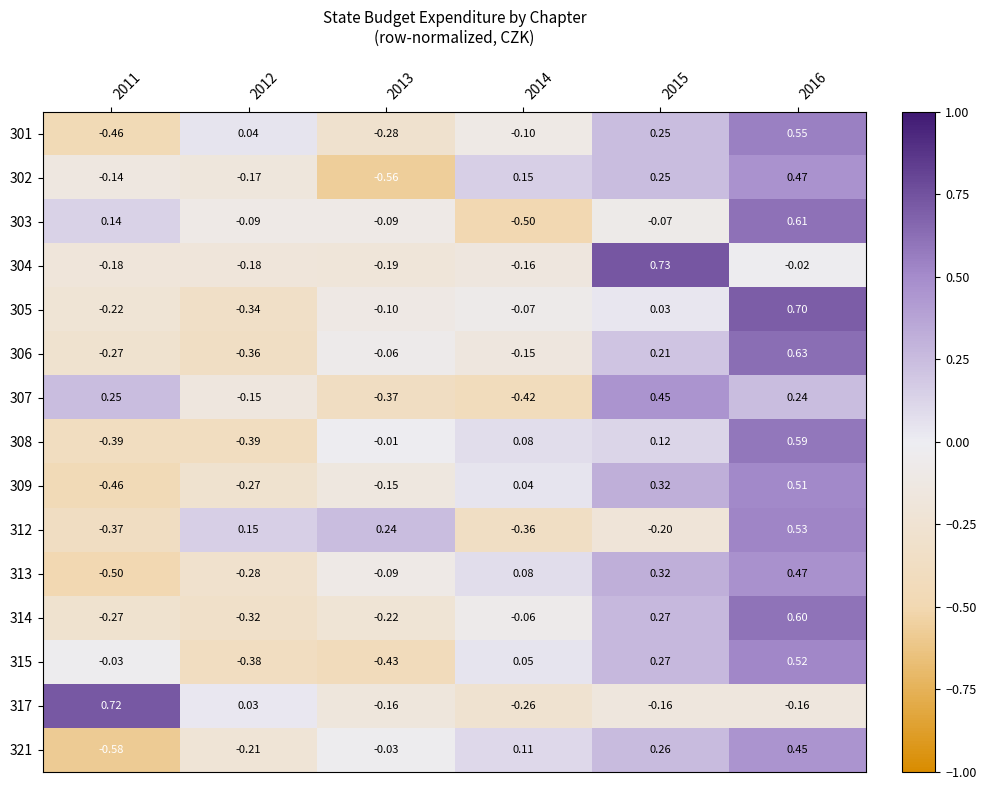

Is the value of 307 at 2015 greater than the value of 308 at 2011?

Yes